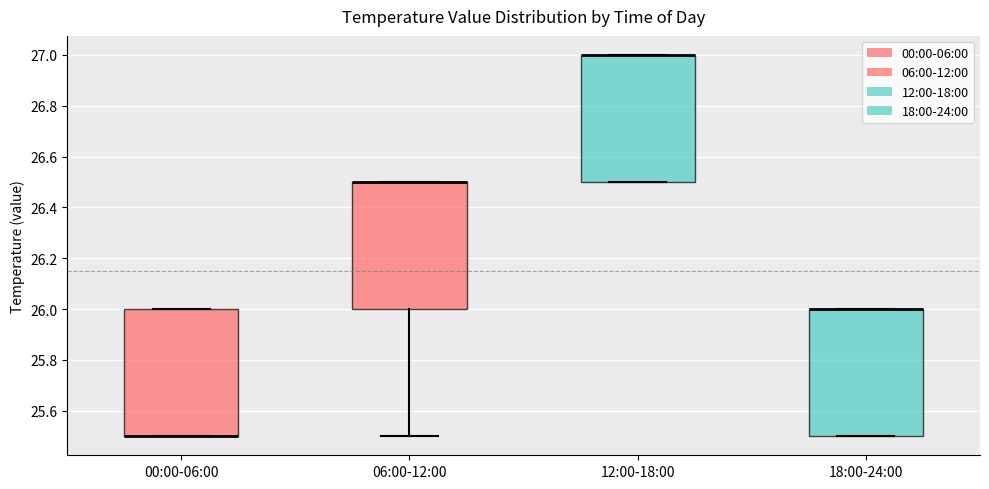

Where does the lower whisker of the box for 06:00-12:00 end on the y-axis? The values are not printed on the chart, so give them approximately, as read against the axis.

25.5